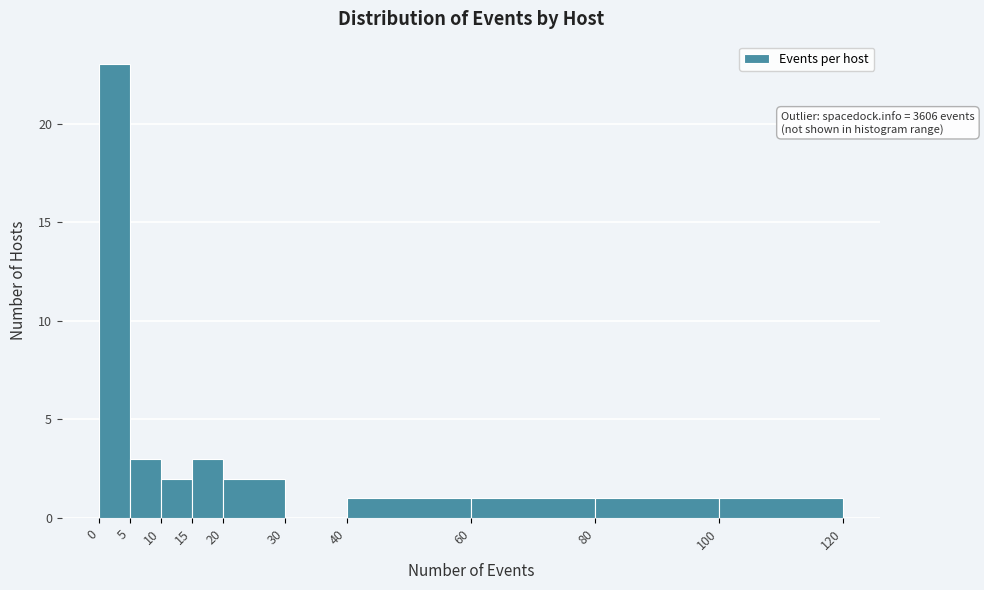

Which range on the x-axis has the tallest bar?

0 to 5